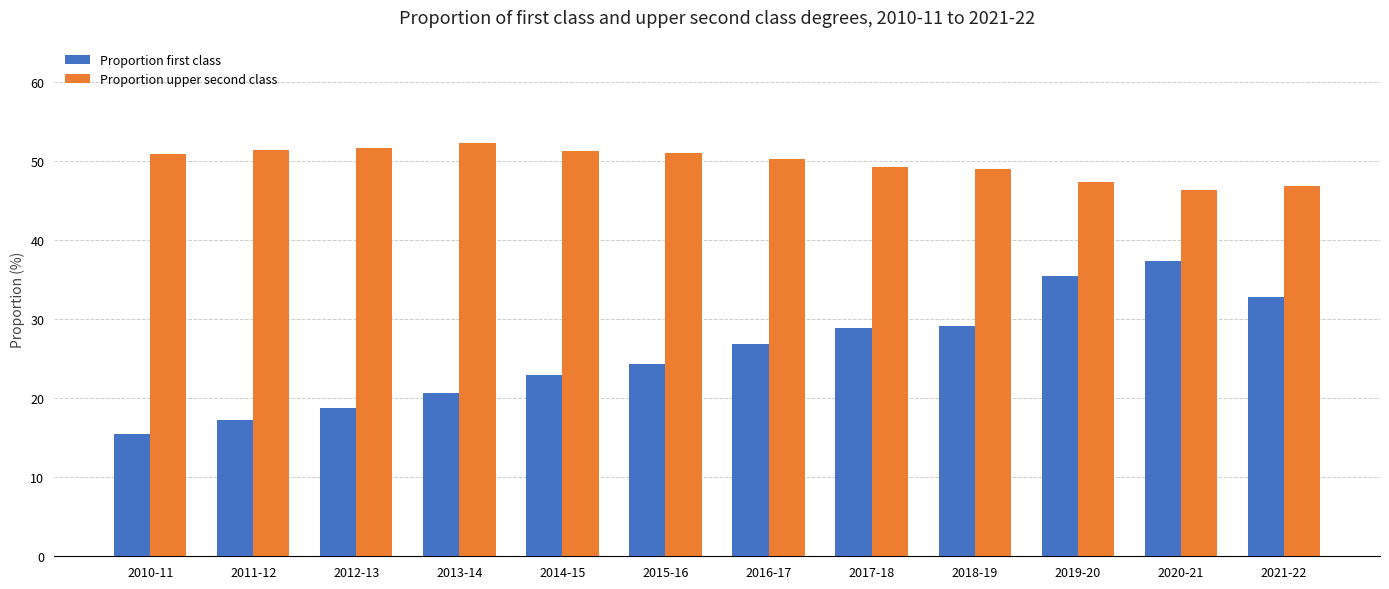

What is the label of the 8th bar from the right?

2014-15